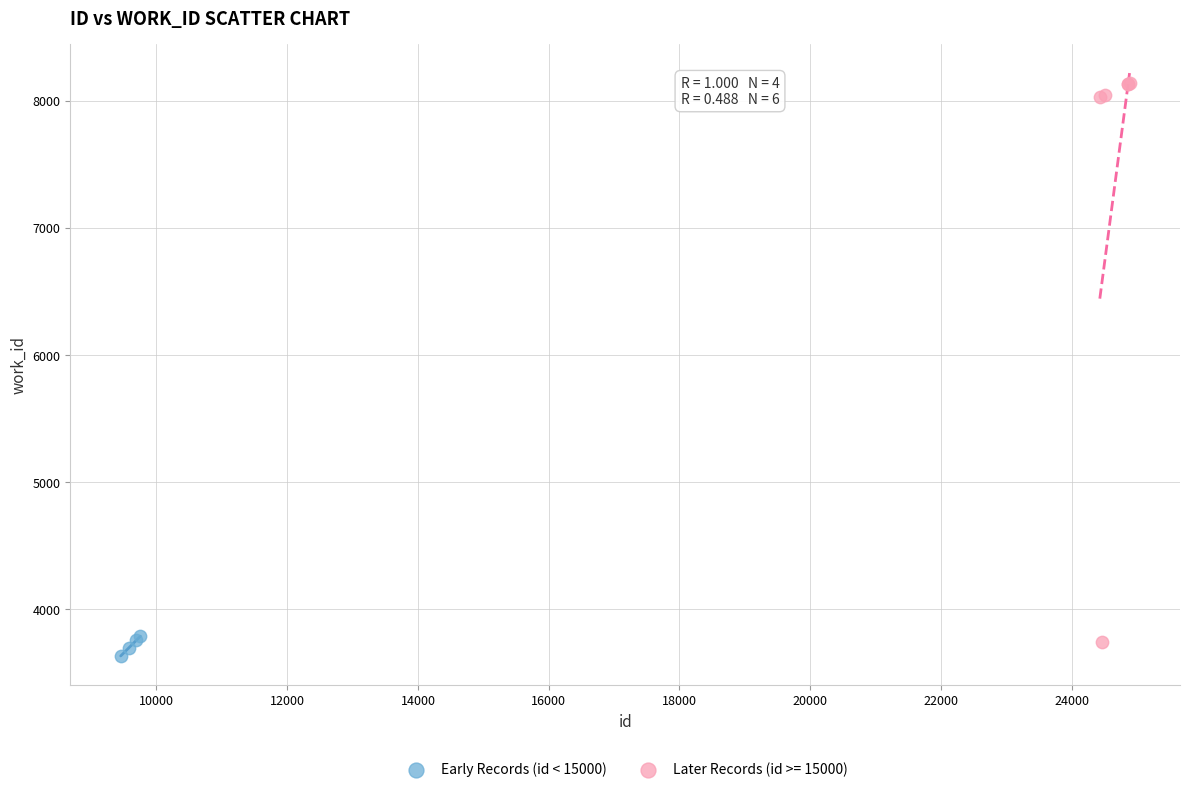

Which series reaches the maximum Y coordinate?

Later Records (id >= 15000)